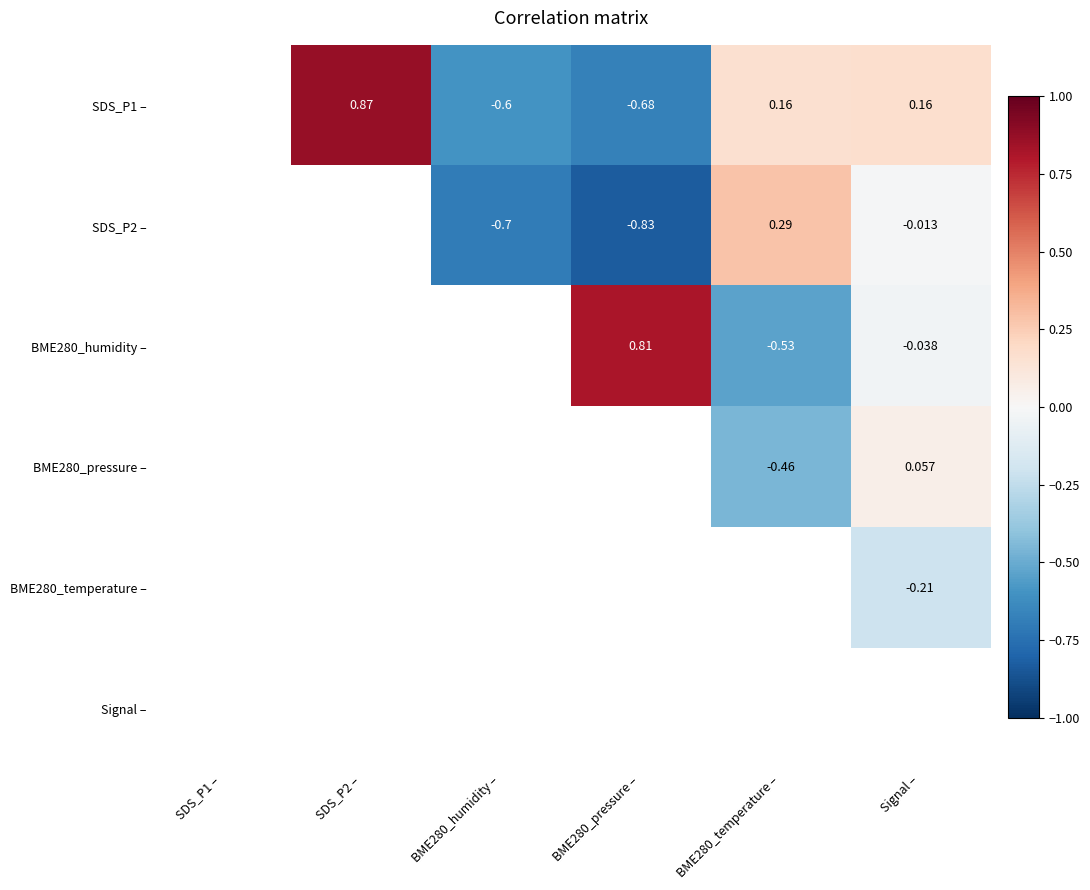

Where does the SDS_P2 – series first go above 0?

BME280_temperature –